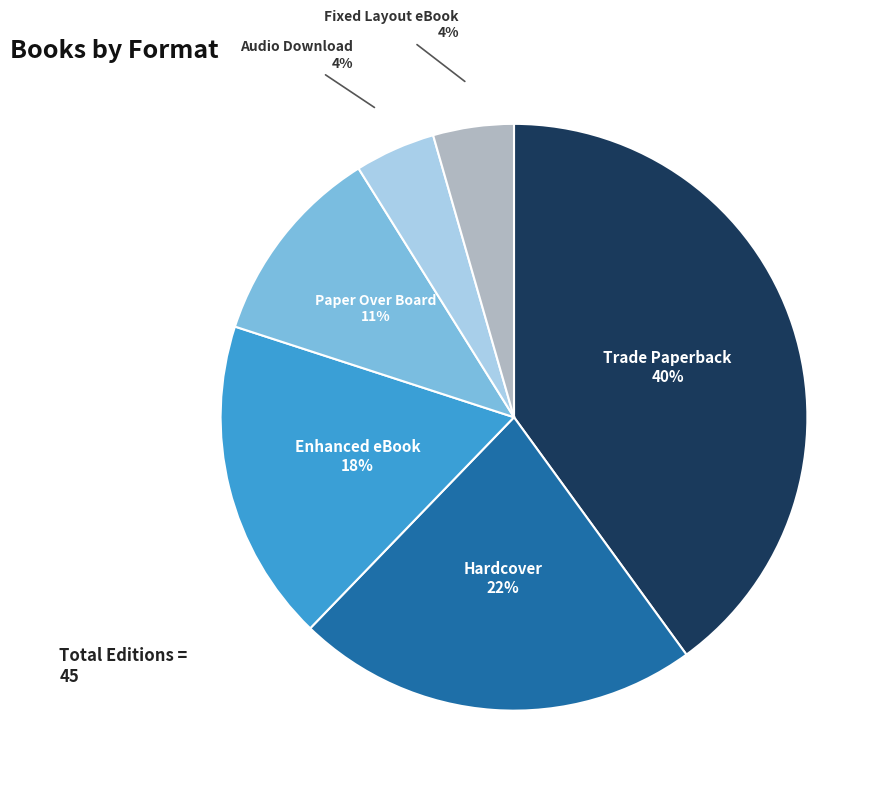

Is there a majority slice in this chart?

No